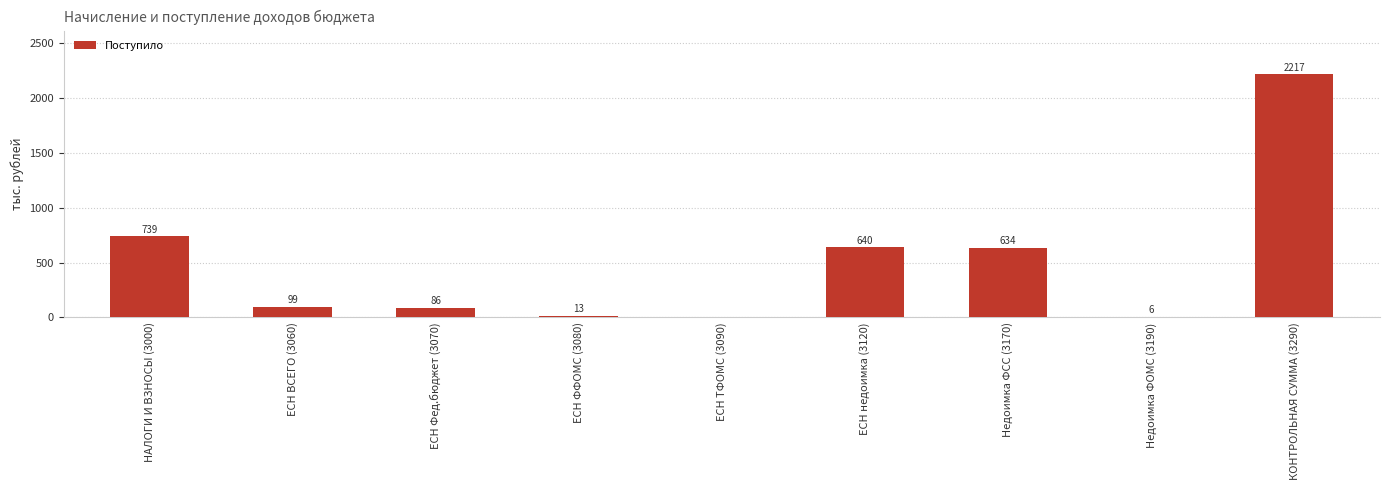

What is the average value?

493